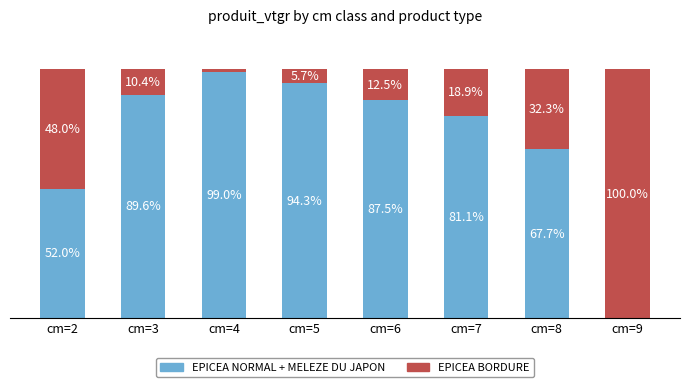

At which label does EPICEA NORMAL + MELEZE DU JAPON first exceed 87?

cm=3